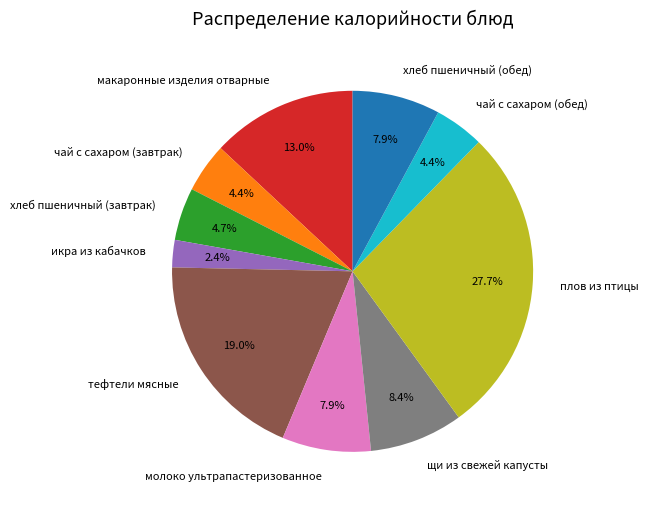

Approximately how many times larger is the value at молоко ультрапастеризованное compared to хлеб пшеничный (завтрак)?

1.7